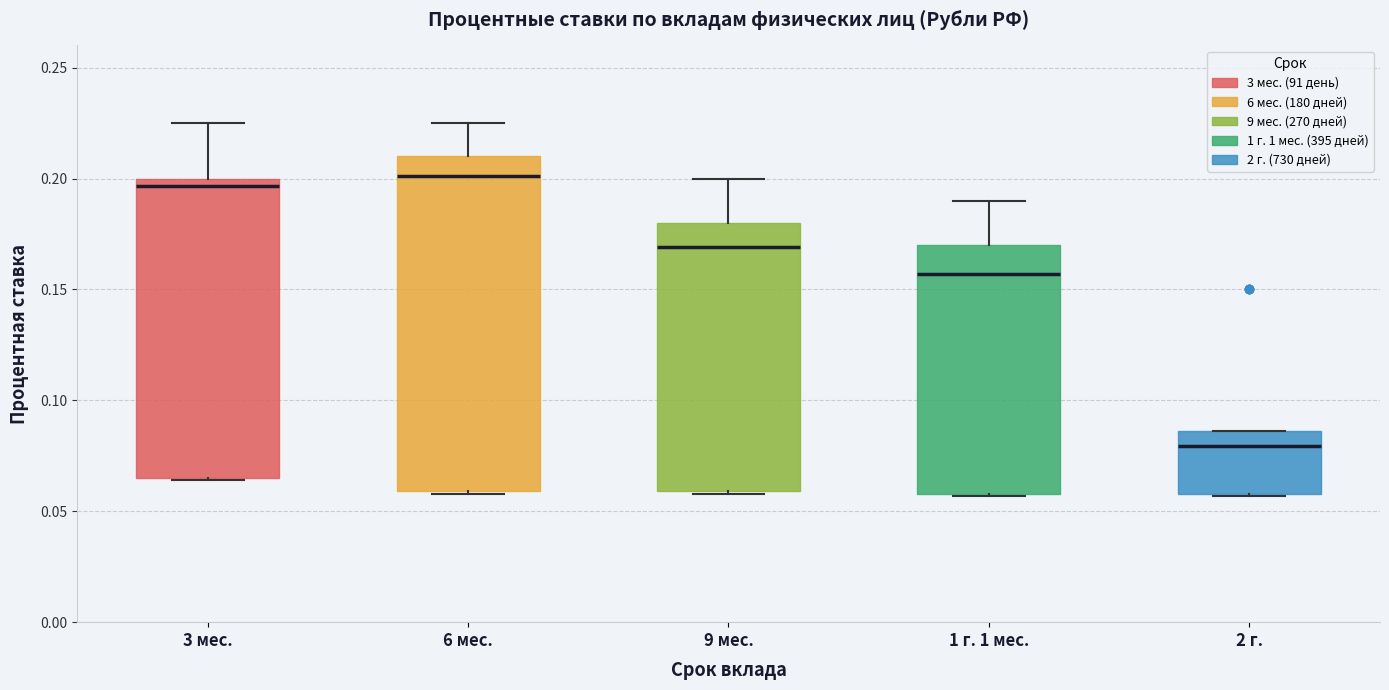

Comparing the boxes themselves (not the whiskers), which one is the tallest?

6 мес.